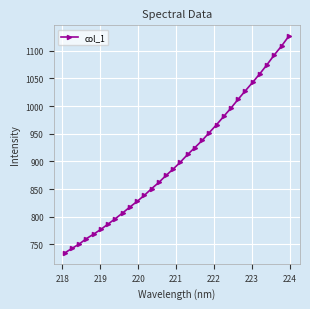

What is the value of the 28th point from the left?

1058.6